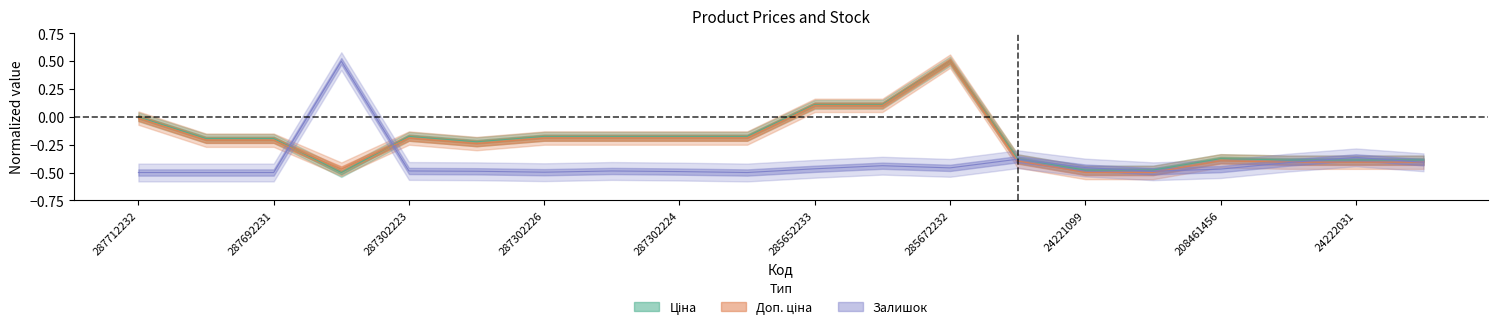

What is the sum of all Доп. ціна values?

-4.4